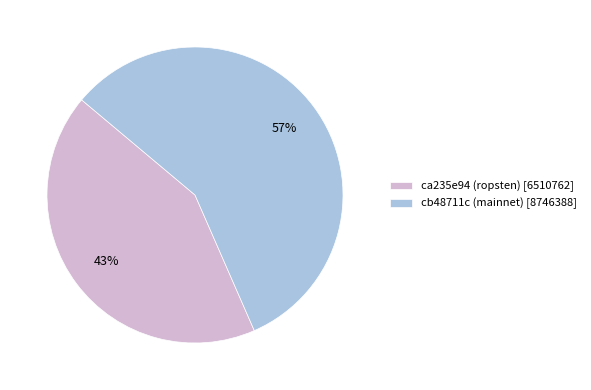

The ca235e94 (ropsten) [6510762] slice represents 43% of the pie. True or false?

True